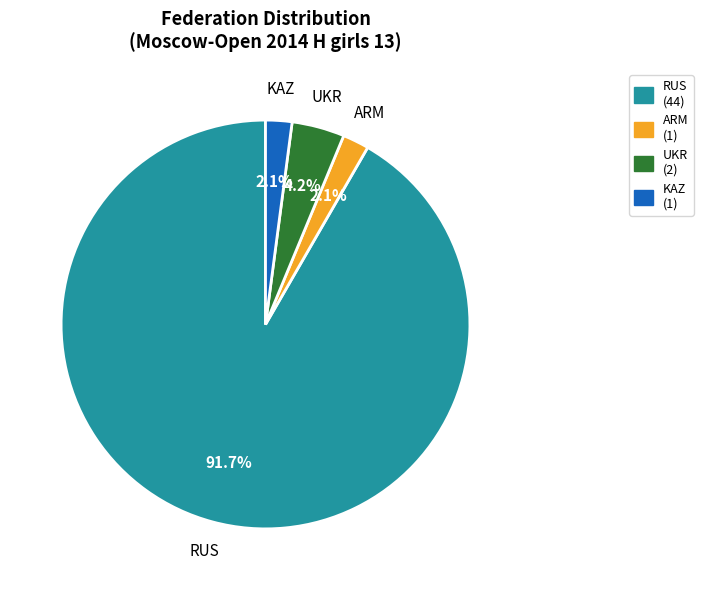

Between KAZ and UKR, which is larger?

UKR